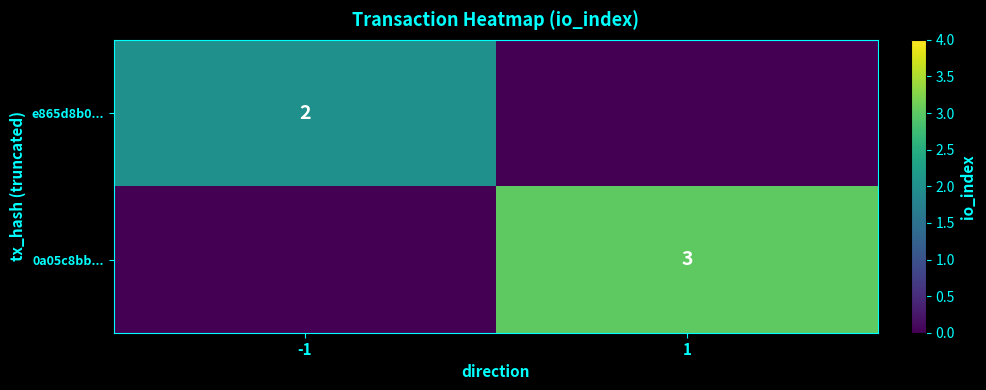

True or false: 0a05c8bb... has a value of 3 at 1.

True